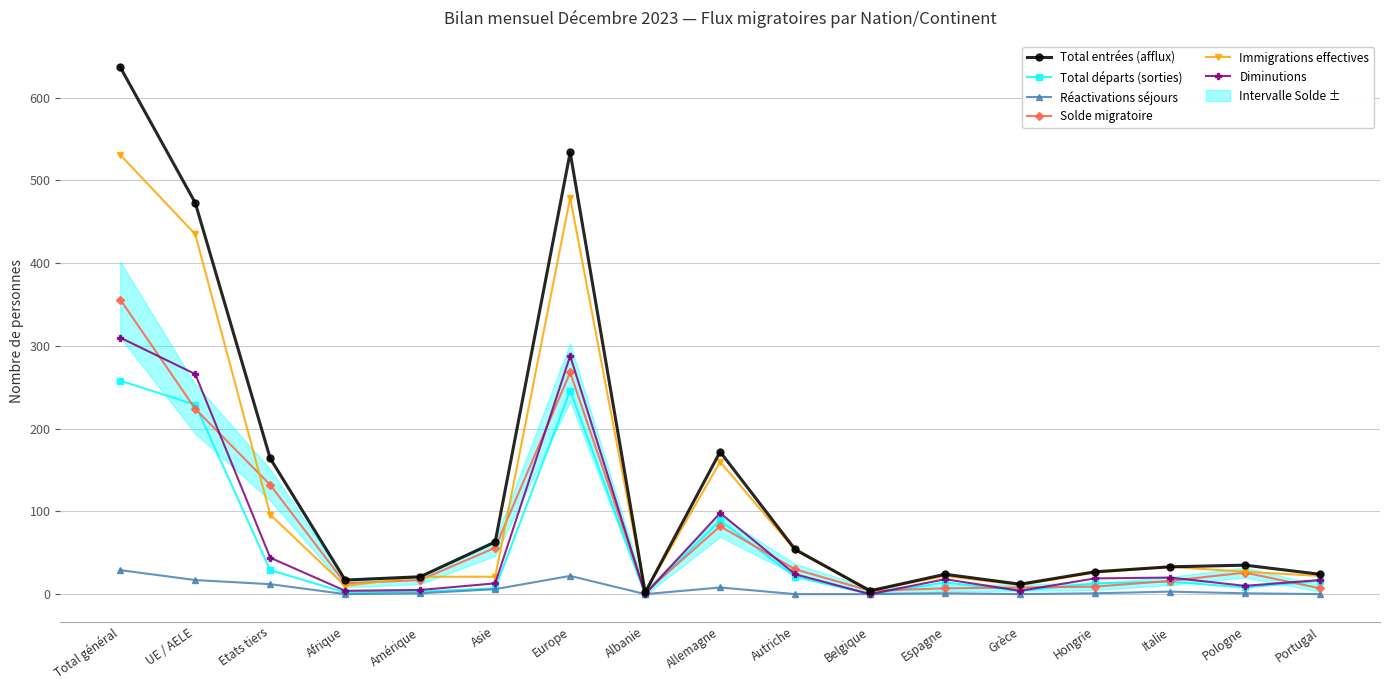

At how many categories does at least one series exceed 198?

3